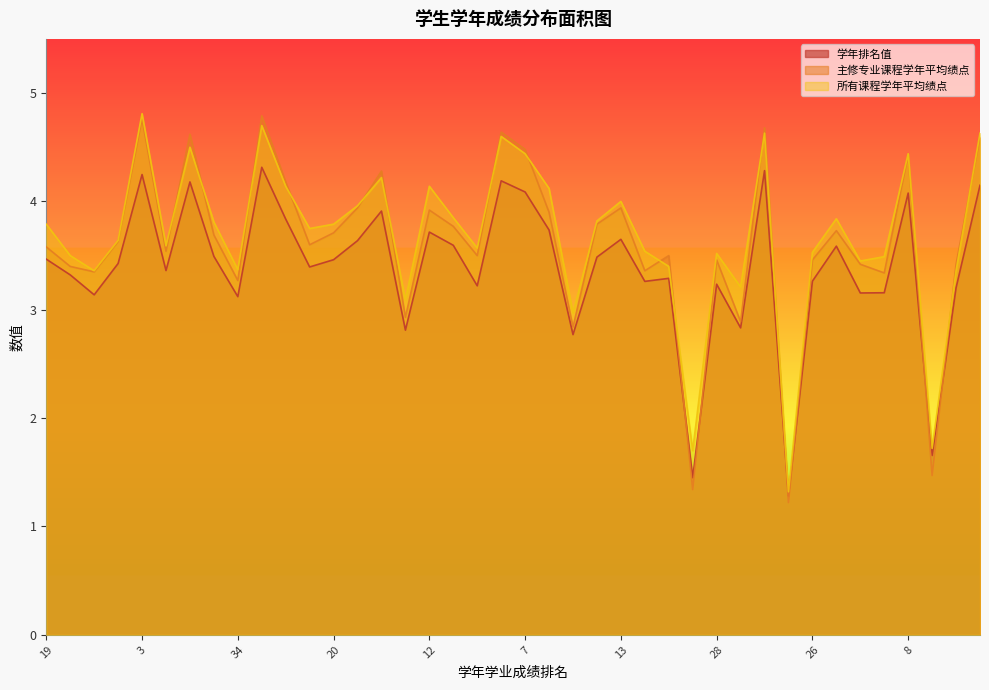

What are all the series names shown in the legend?

学年排名值, 主修专业课程学年平均绩点, 所有课程学年平均绩点